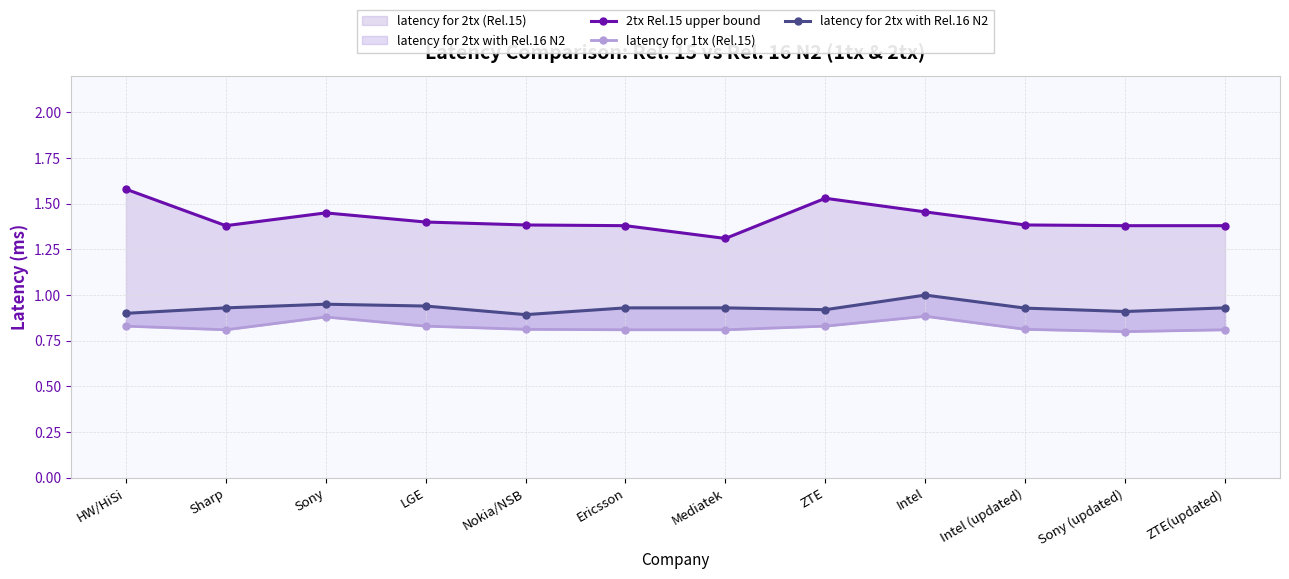

What is the label of the 9th point from the right?

LGE